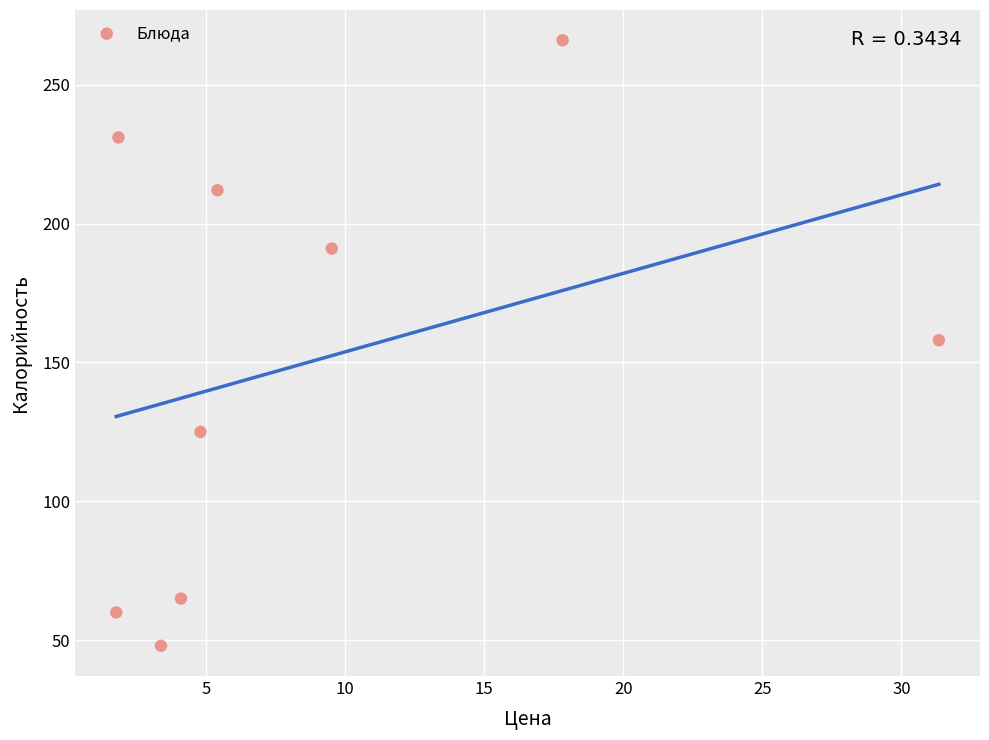

What is the average Y value?

151